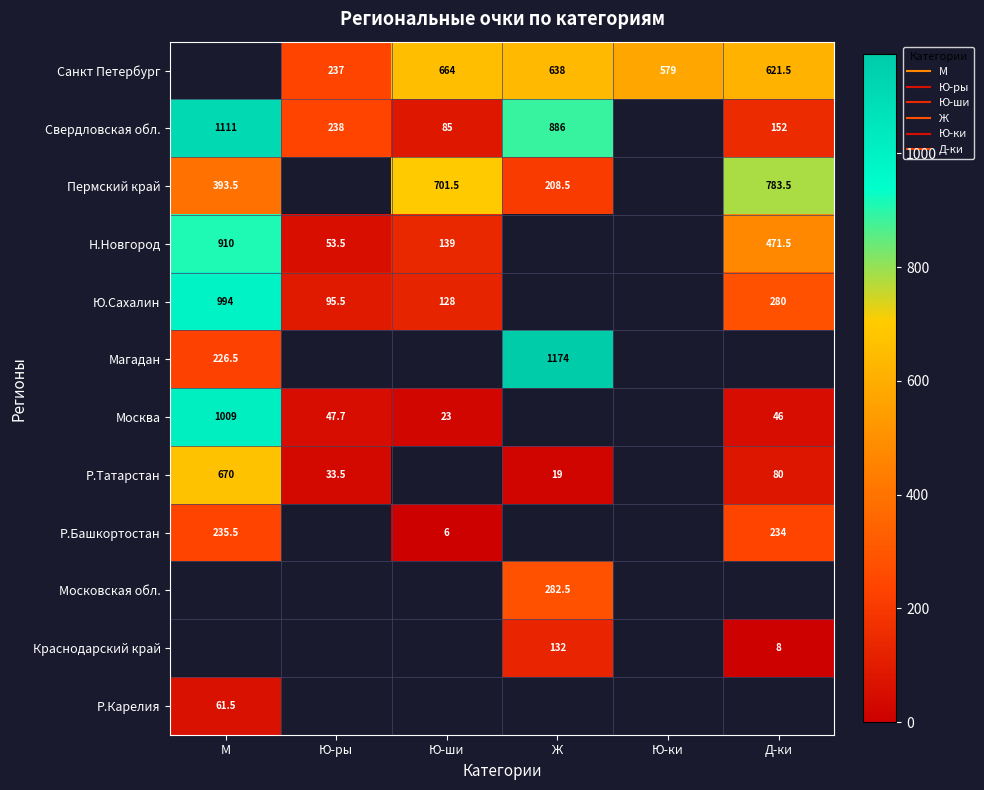

Which series changed the most between М and Ж?

Магадан